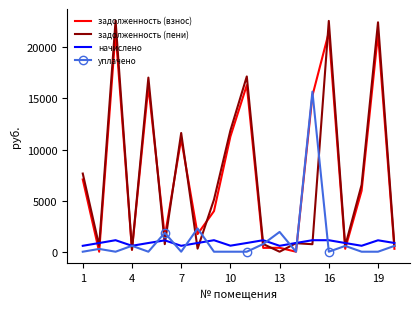

Which series has the widest spread of values?

задолженность (пени)